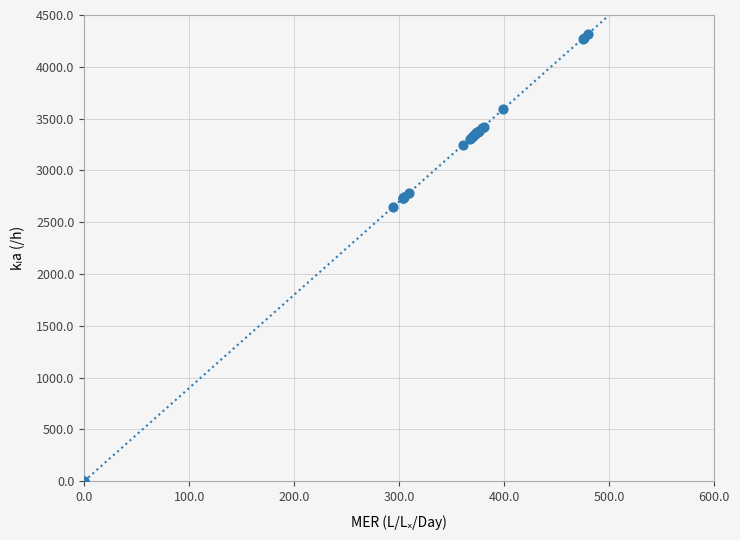

What Y value in the scatter plot is closest to 2158?

2643.0